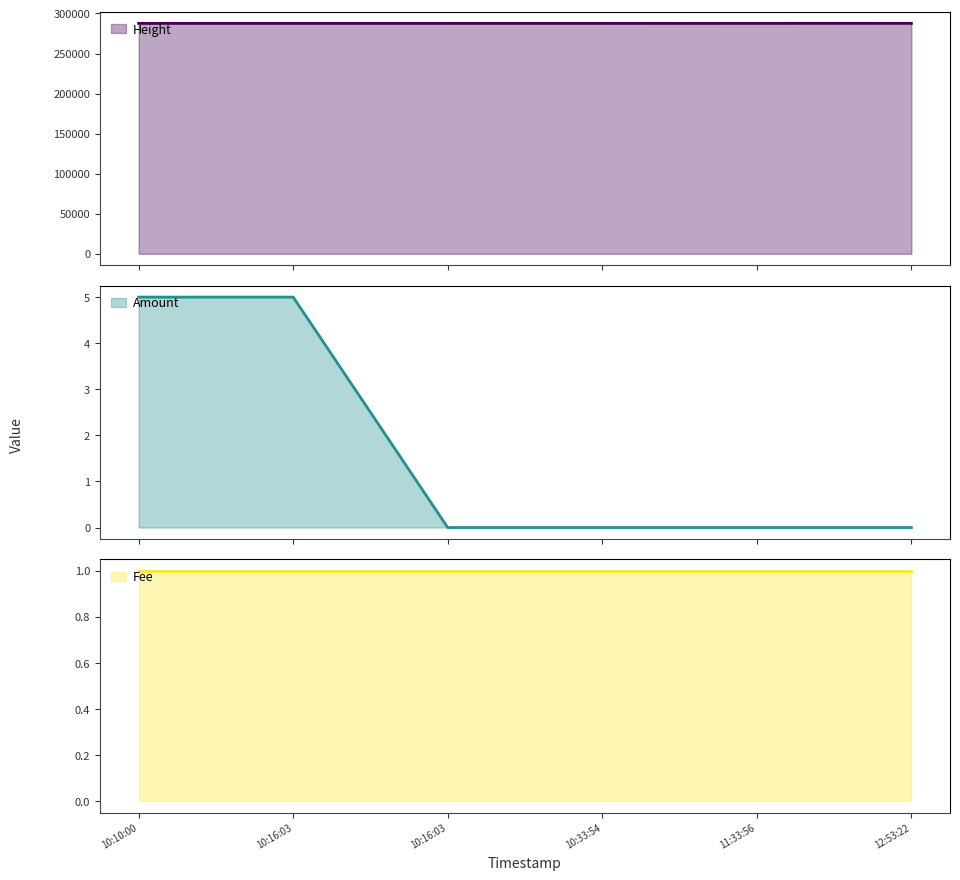

True or false: Amount and Height cross at least once.

False